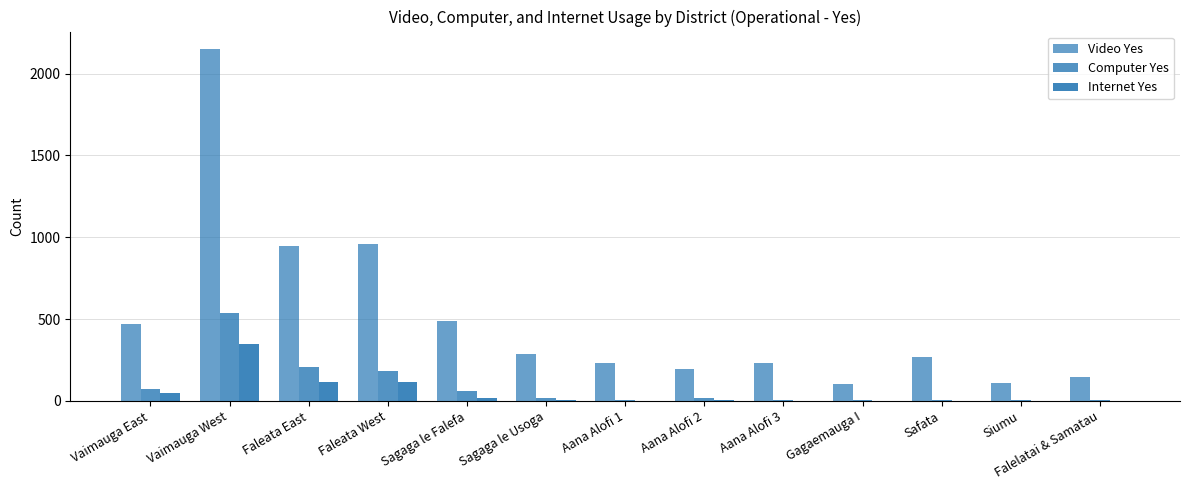

What is the approximate value of Computer Yes at Safata?

6